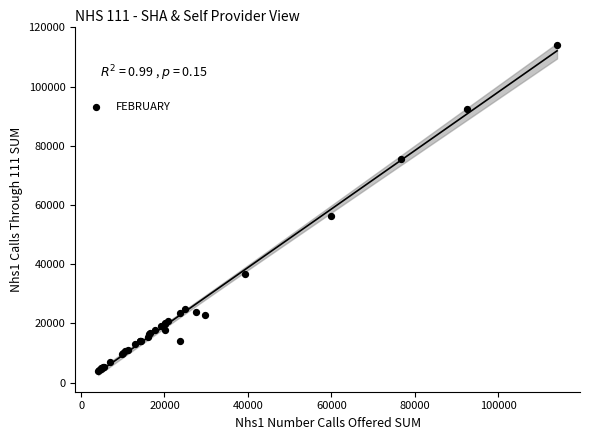

What Y value in the scatter plot is closest to 59111?

56351